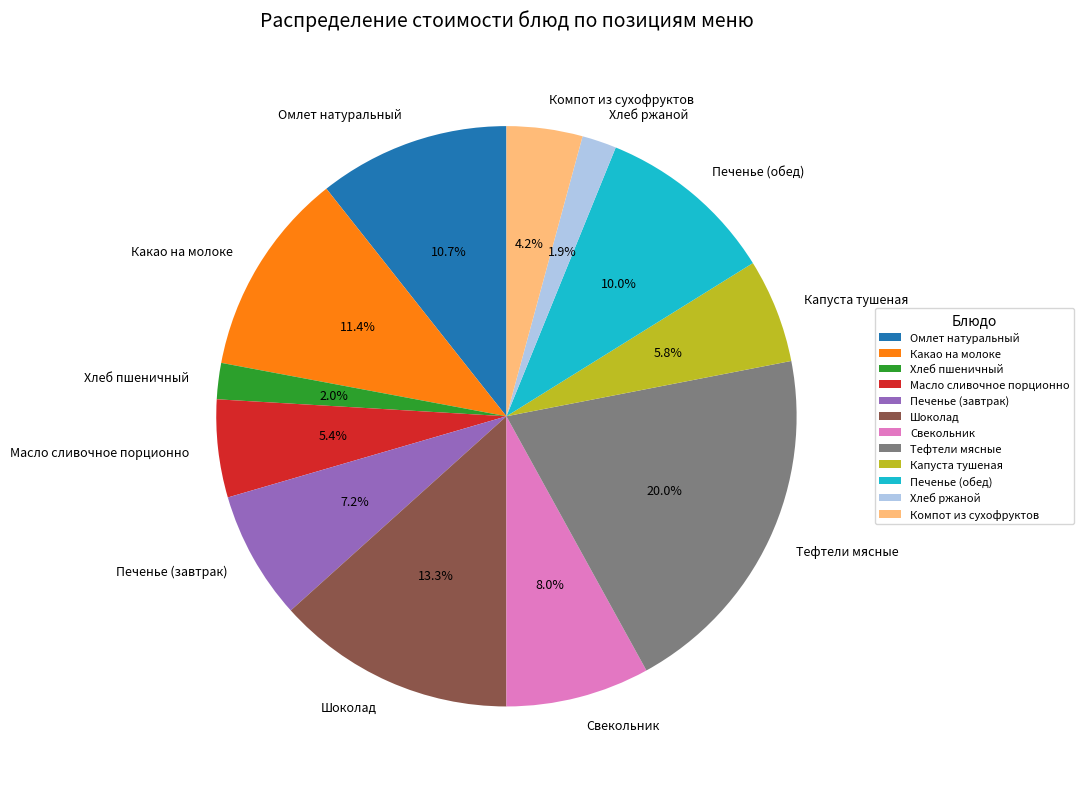

To the nearest percent, what is the difference between the Печенье (обед) and Омлет натуральный slice percentages?

1%